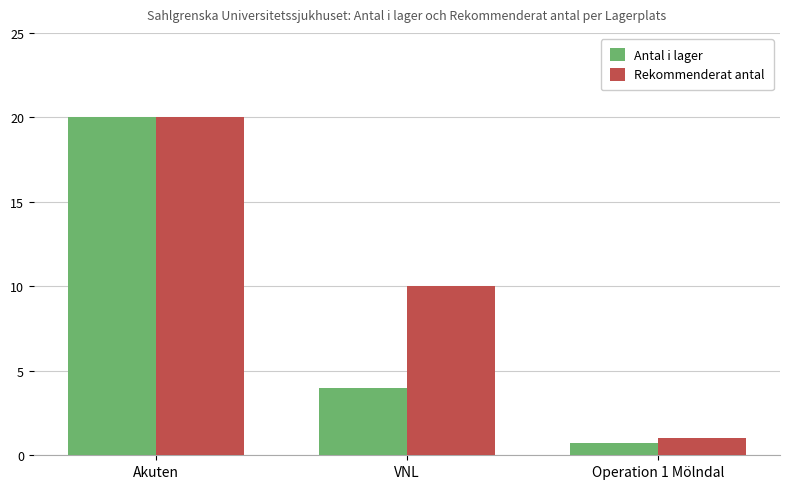

Rank the categories by Antal i lager value from highest to lowest.

Akuten, VNL, Operation 1 Mölndal